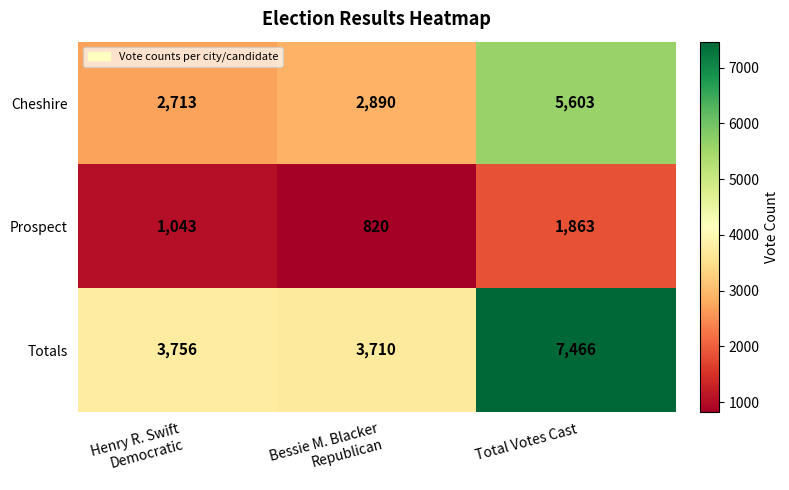

What value does the Prospect series have at Total Votes Cast, to the nearest 50?

1850